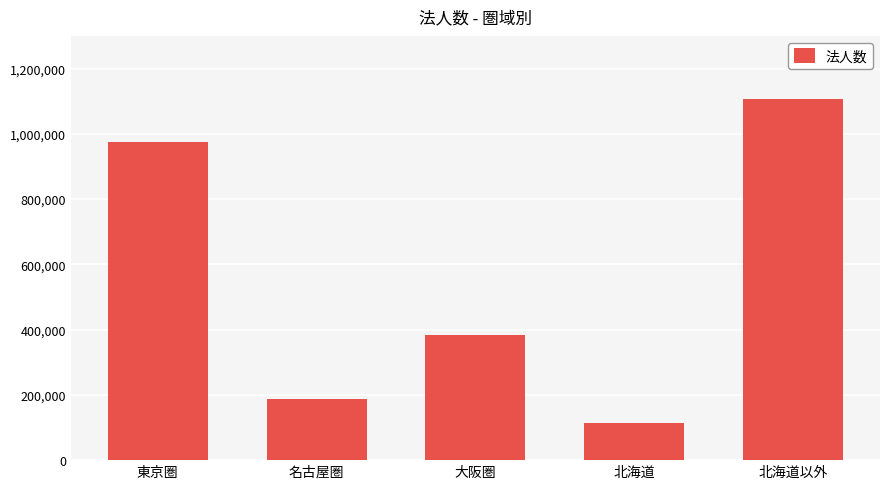

List the labels in order of value, smallest first.

北海道, 名古屋圏, 大阪圏, 東京圏, 北海道以外